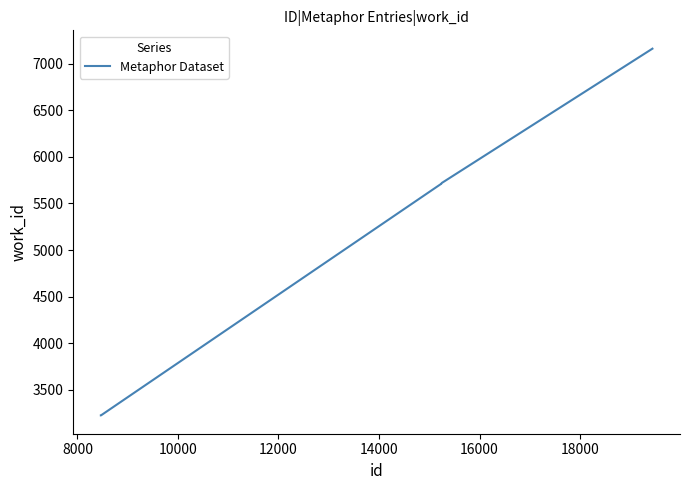

What is the difference between the maximum and minimum values?

3938